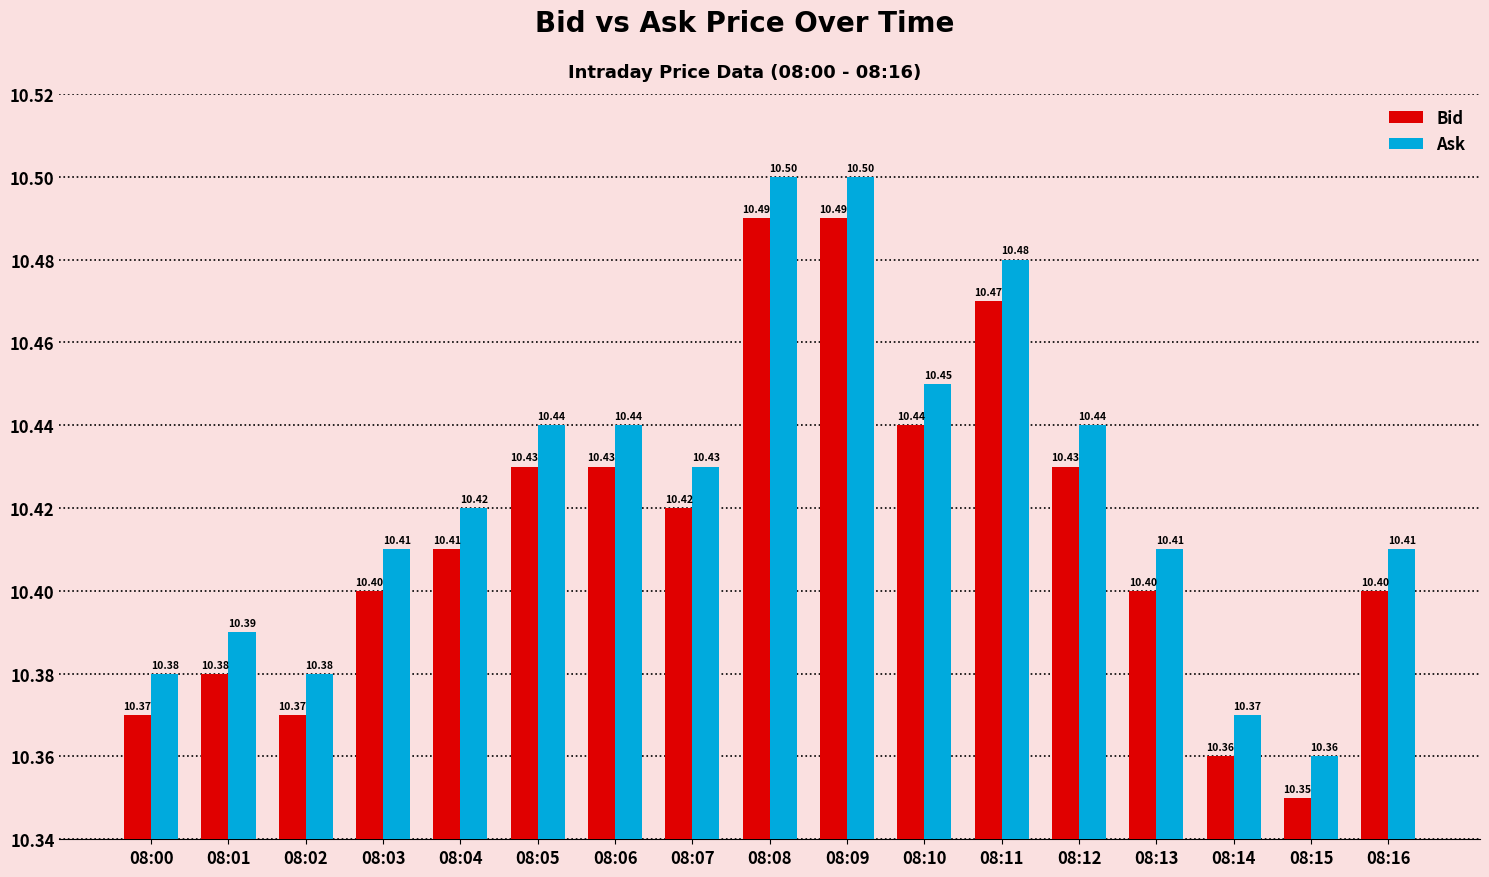

Is the value of Bid at 08:12 greater than the value of Ask at 08:16?

Yes